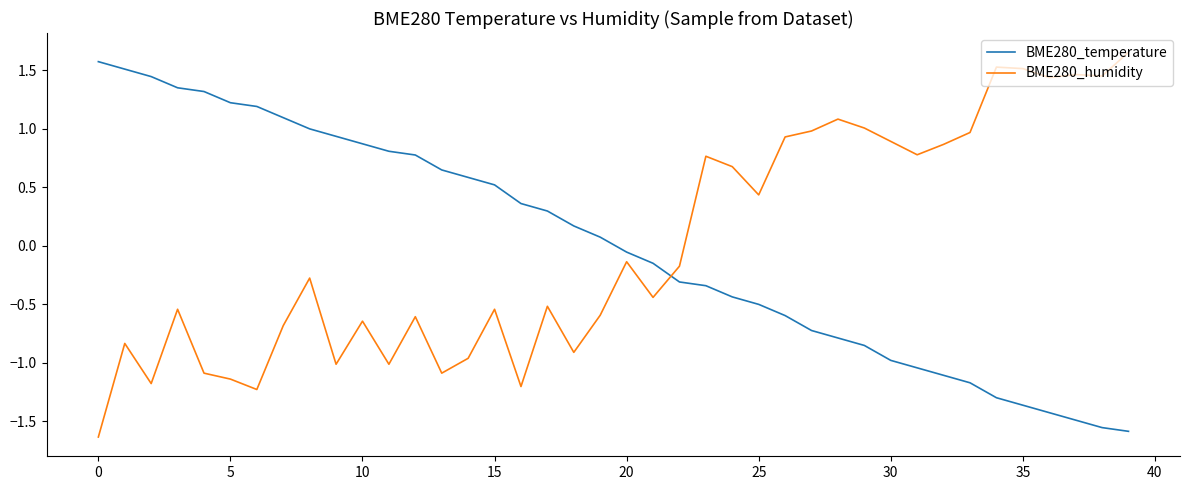

How many values in BME280_temperature are below zero?

20